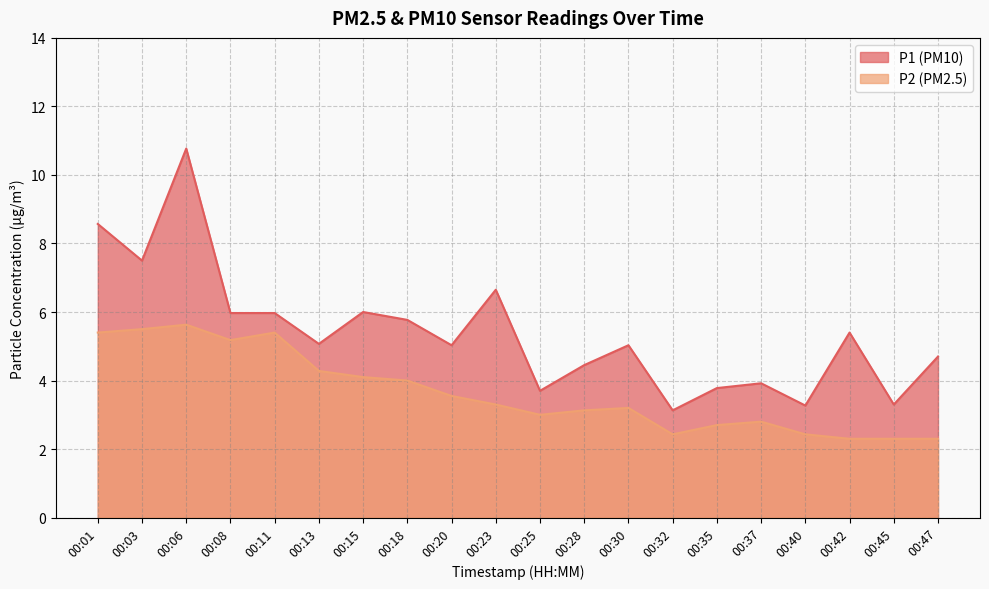

Between 00:18 and 00:25, which is larger?

00:18